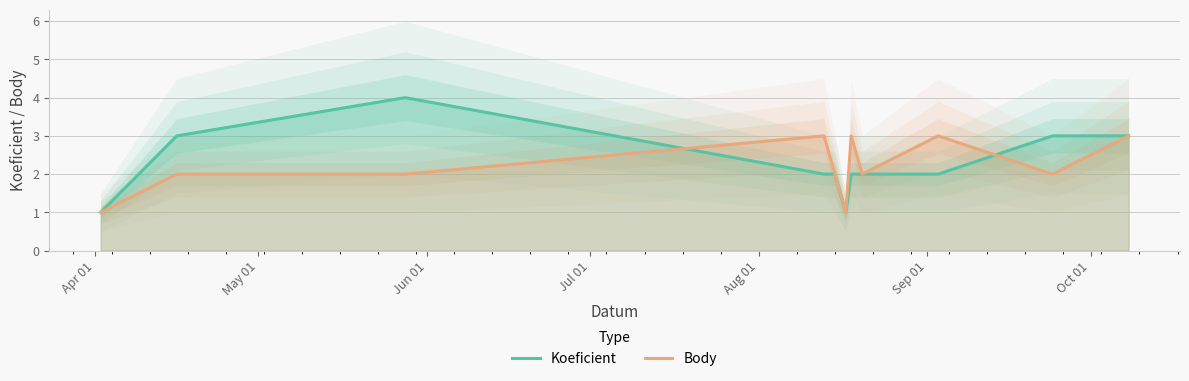

How many times do Koeficient and Body cross each other?

2